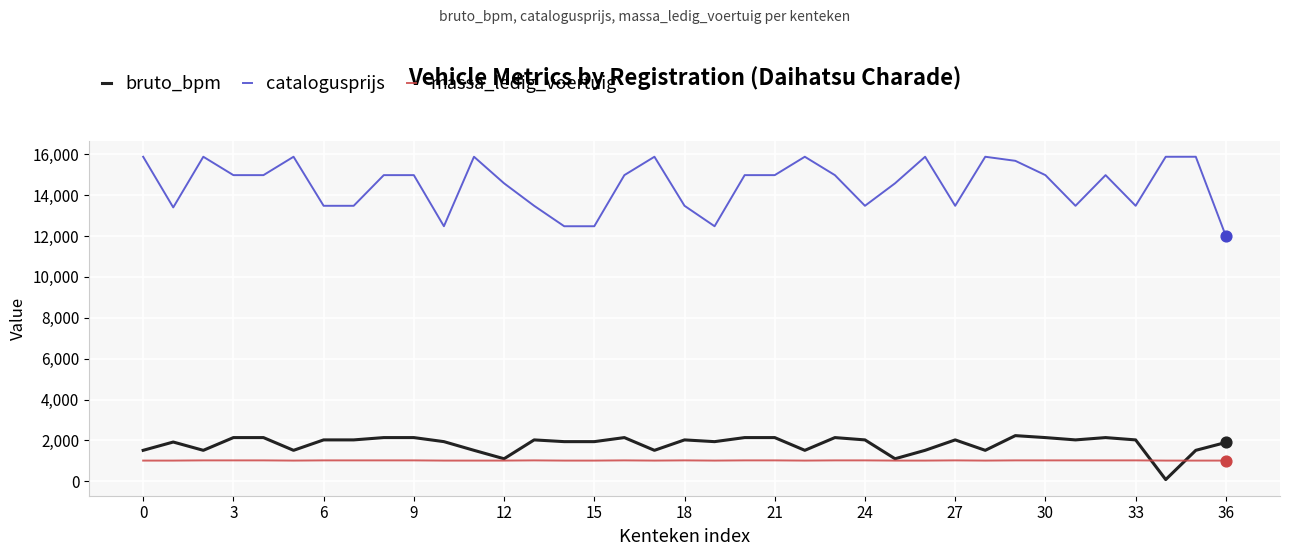

Which series has the largest range (max minus min)?

catalogusprijs